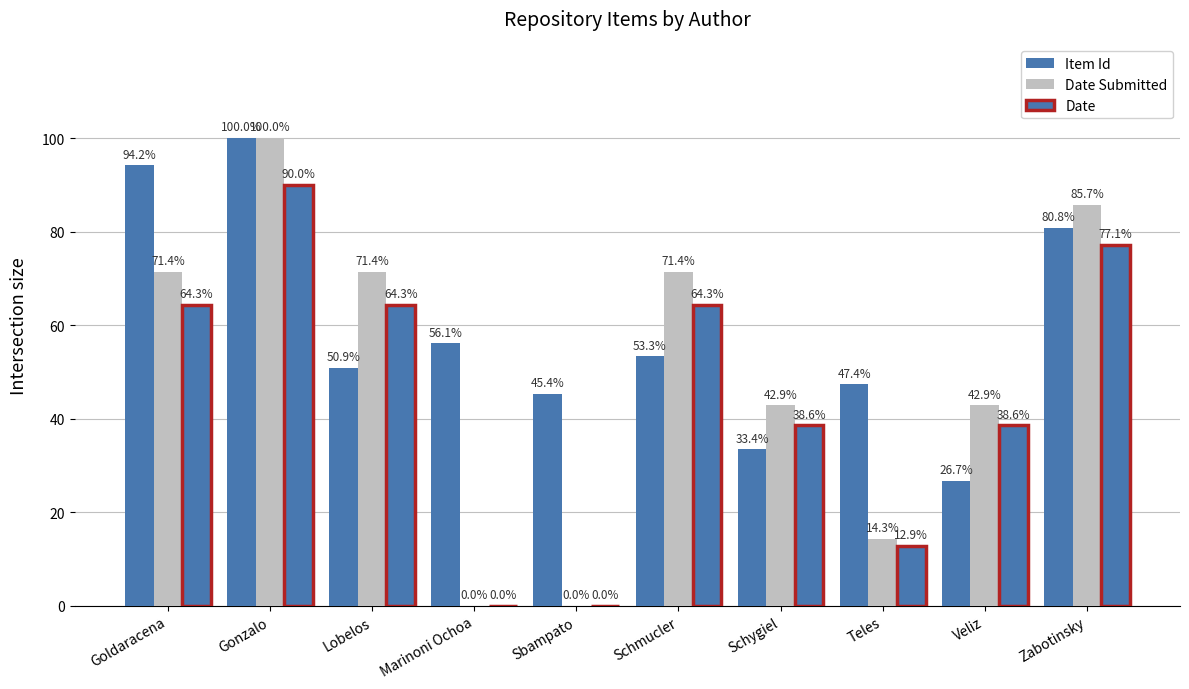

Between Goldaracena and Gonzalo, which is larger?

Gonzalo